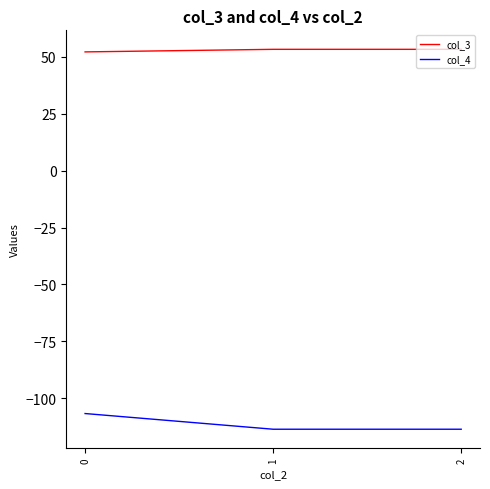

Reading right to left, extract all data points from this chart.

col_3: 2=53.3	1=53.3	0=52.2
col_4: 2=-113.6	1=-113.6	0=-106.7